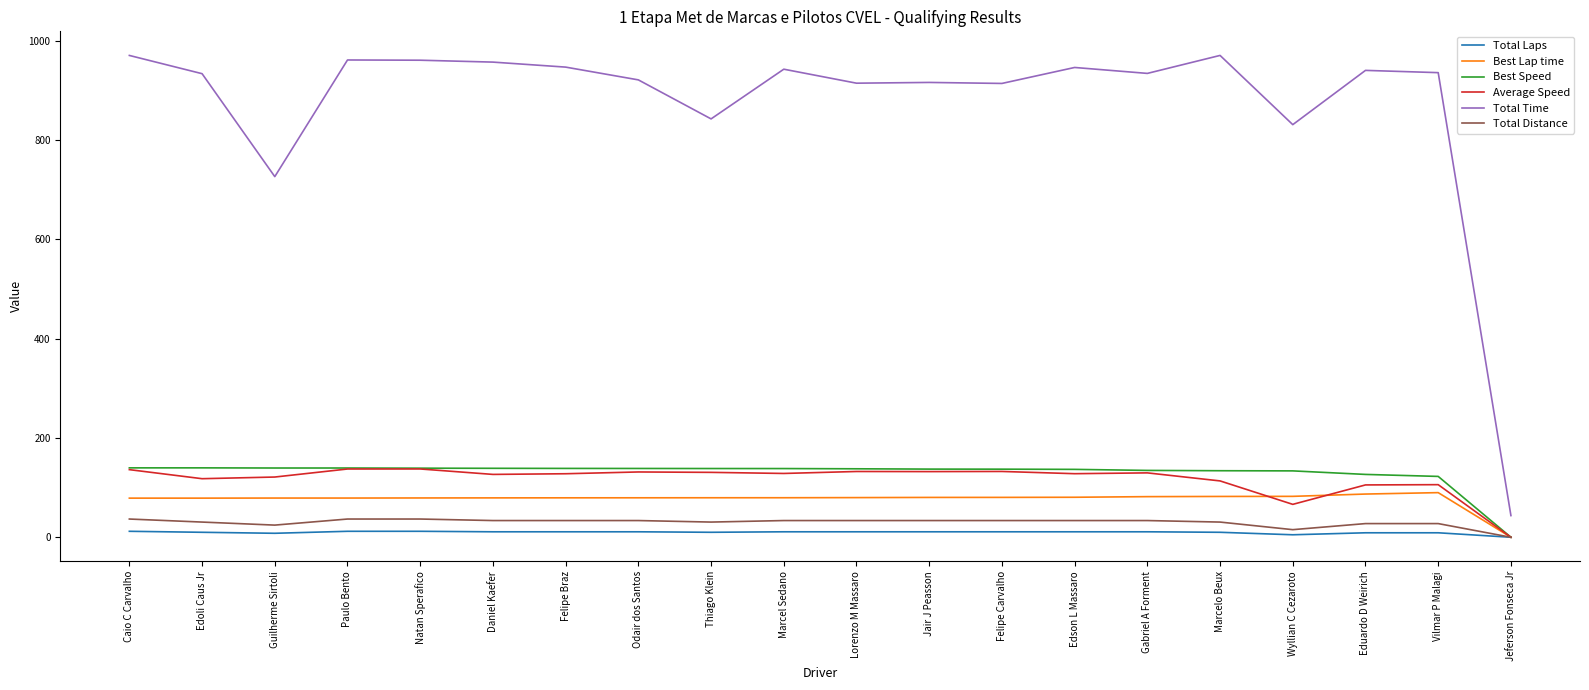

Does the chart have visible grid lines?

No